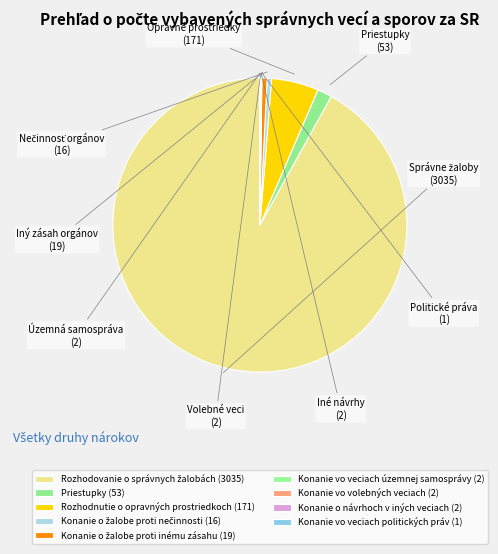

What portion of the pie excludes Konanie vo volebných veciach?

99.9%